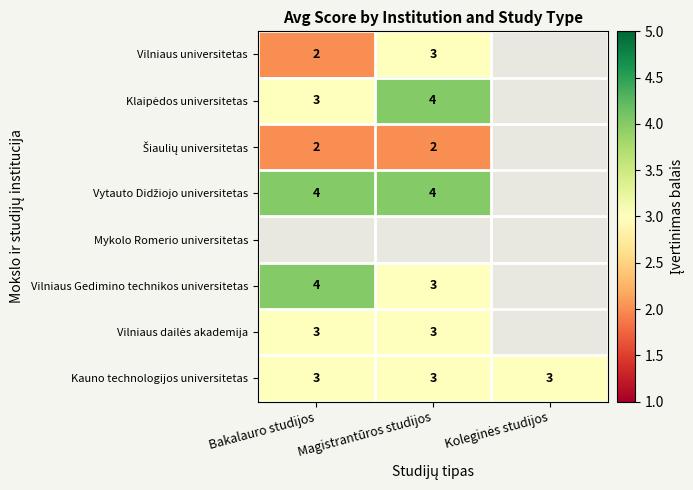

Is it true that Vilniaus Gedimino technikos universitetas equals 4 at Bakalauro studijos?

True